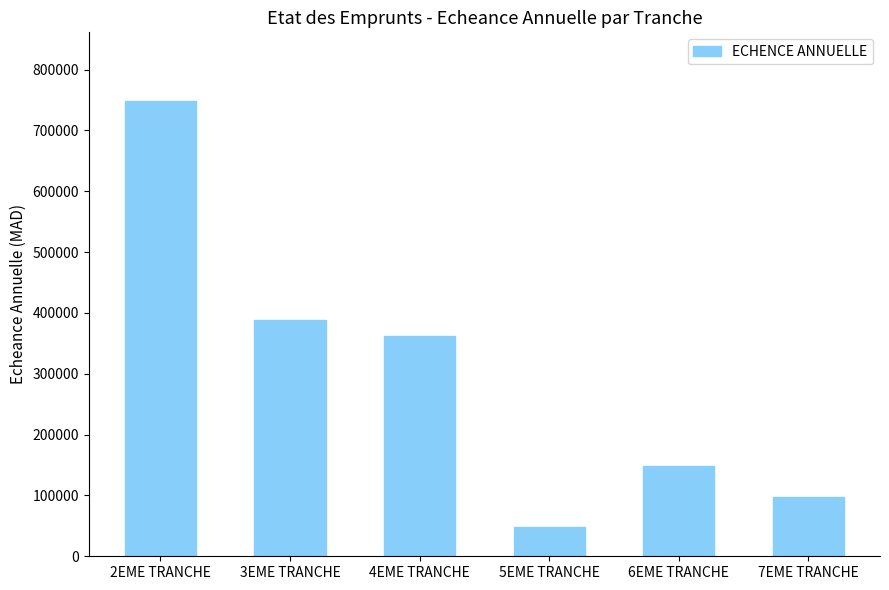

What position from the left is 2EME TRANCHE?

1